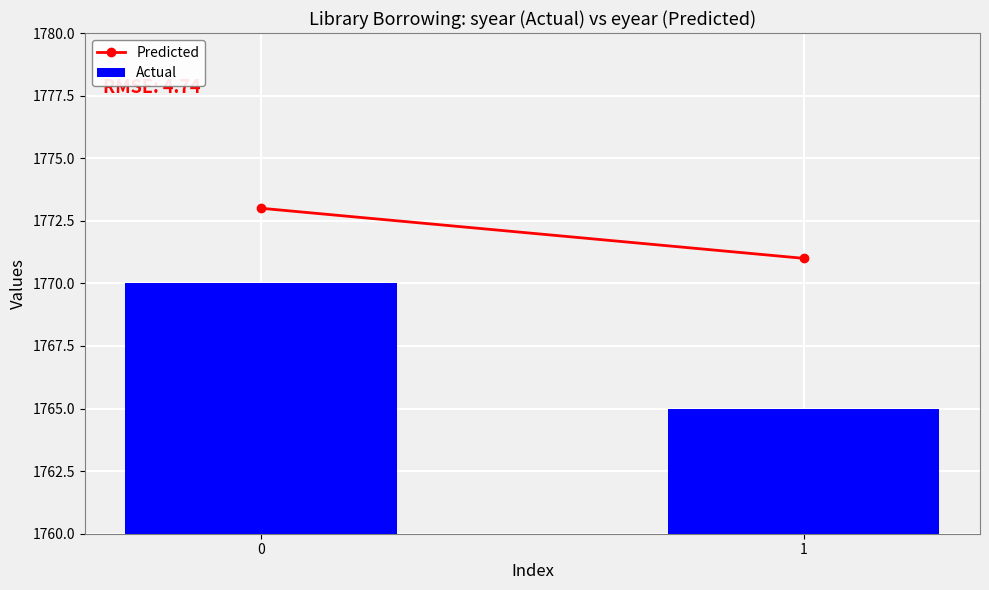

Reading right to left, list all the values displayed in this chart.

1=1765	0=1770